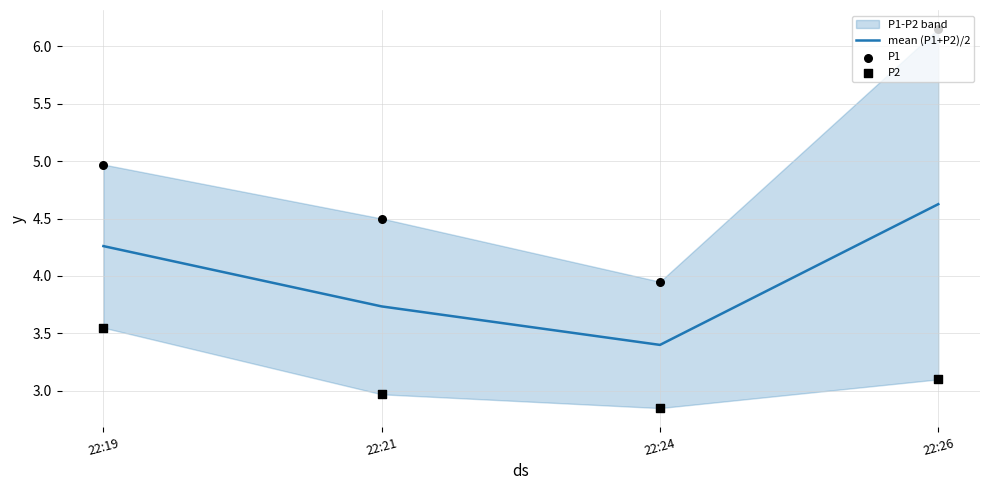

At how many categories does at least one series exceed 5?

1